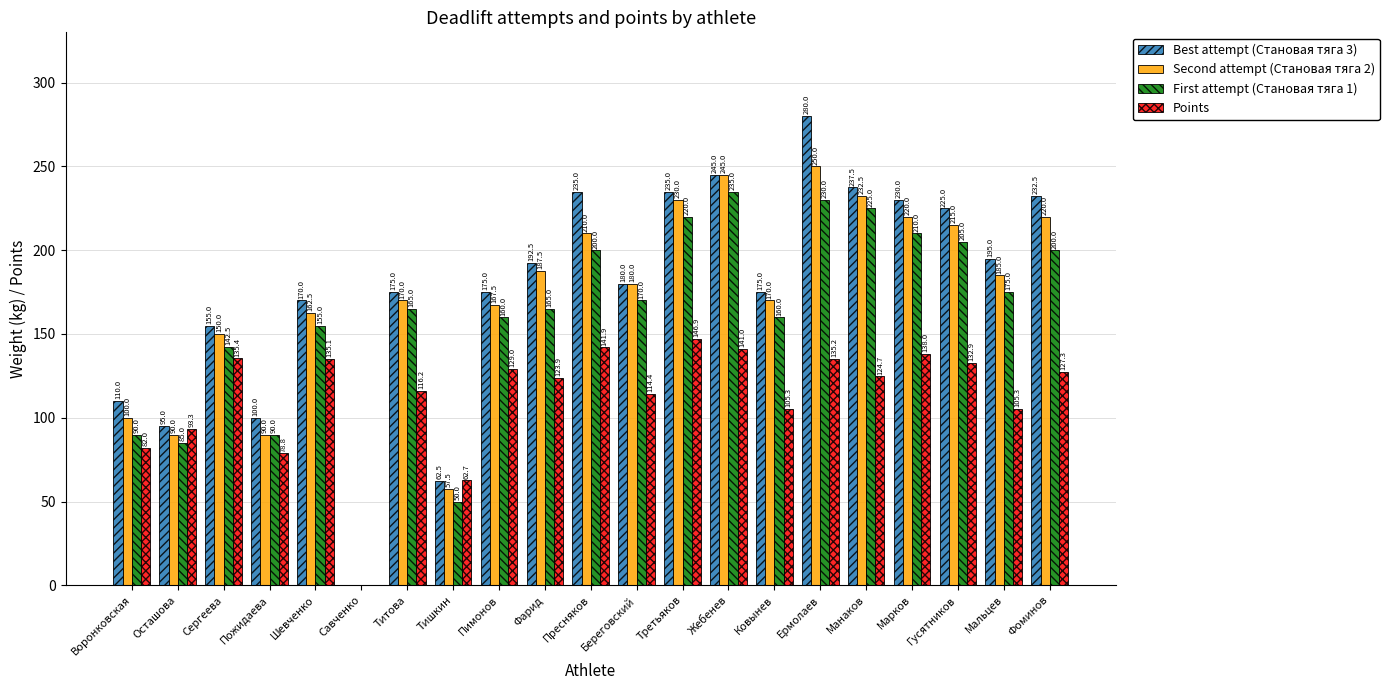

Which series has the largest range (max minus min)?

Best attempt (Становая тяга 3)